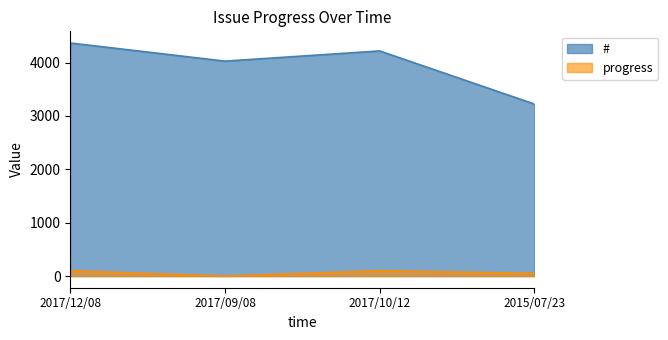

True or false: # has a value of 5294 at 2015/07/23.

False